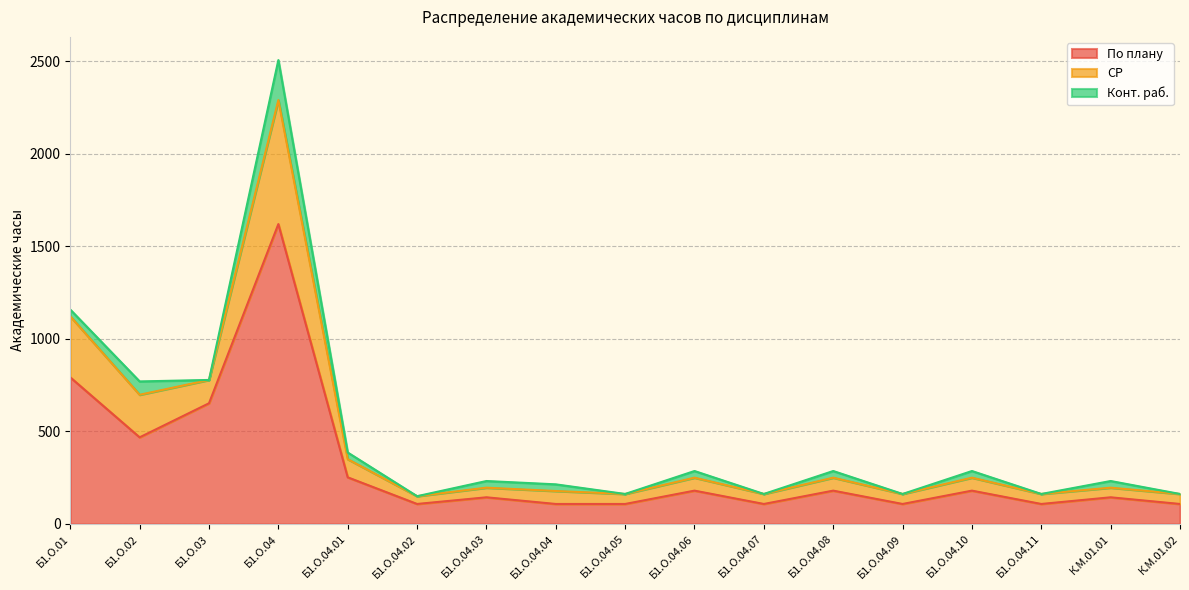

What is the average value of the СР series?

476